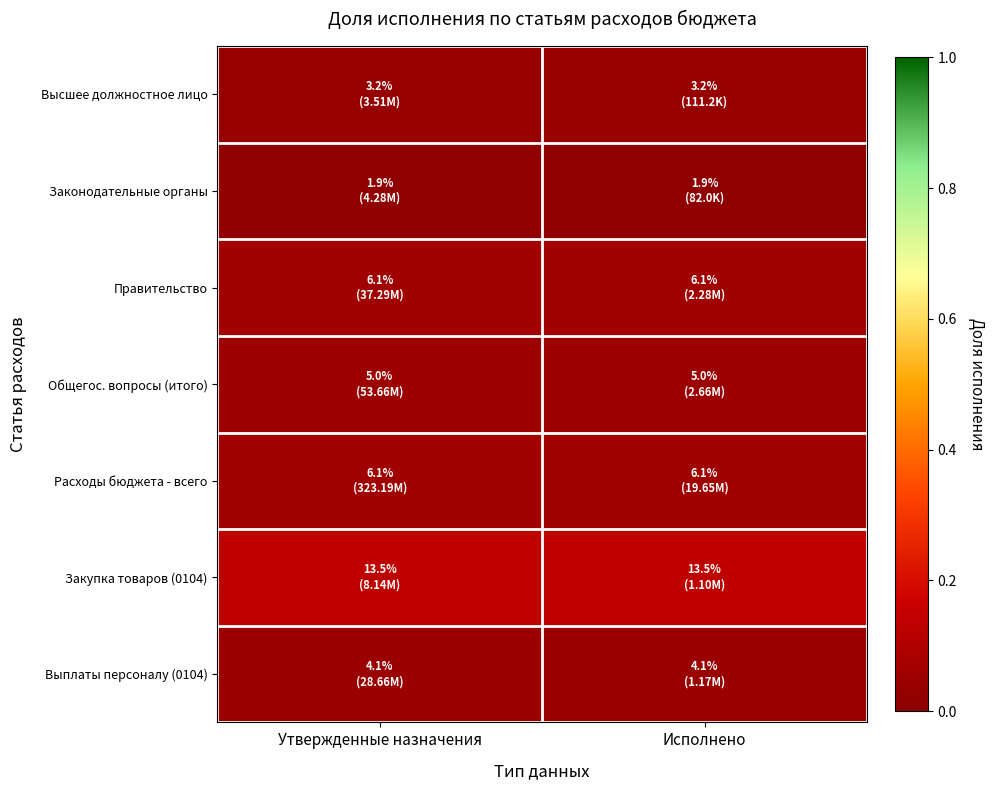

Reading right to left, list all the values displayed in this chart.

Высшее должностное лицо: Исполнено=0.0	Утвержденные назначения=0.0
Законодательные органы: Исполнено=0.0	Утвержденные назначения=0.0
Правительство: Исполнено=0.1	Утвержденные назначения=0.1
Общегос. вопросы (итого): Исполнено=0.0	Утвержденные назначения=0.0
Расходы бюджета - всего: Исполнено=0.1	Утвержденные назначения=0.1
Закупка товаров (0104): Исполнено=0.1	Утвержденные назначения=0.1
Выплаты персоналу (0104): Исполнено=0.0	Утвержденные назначения=0.0